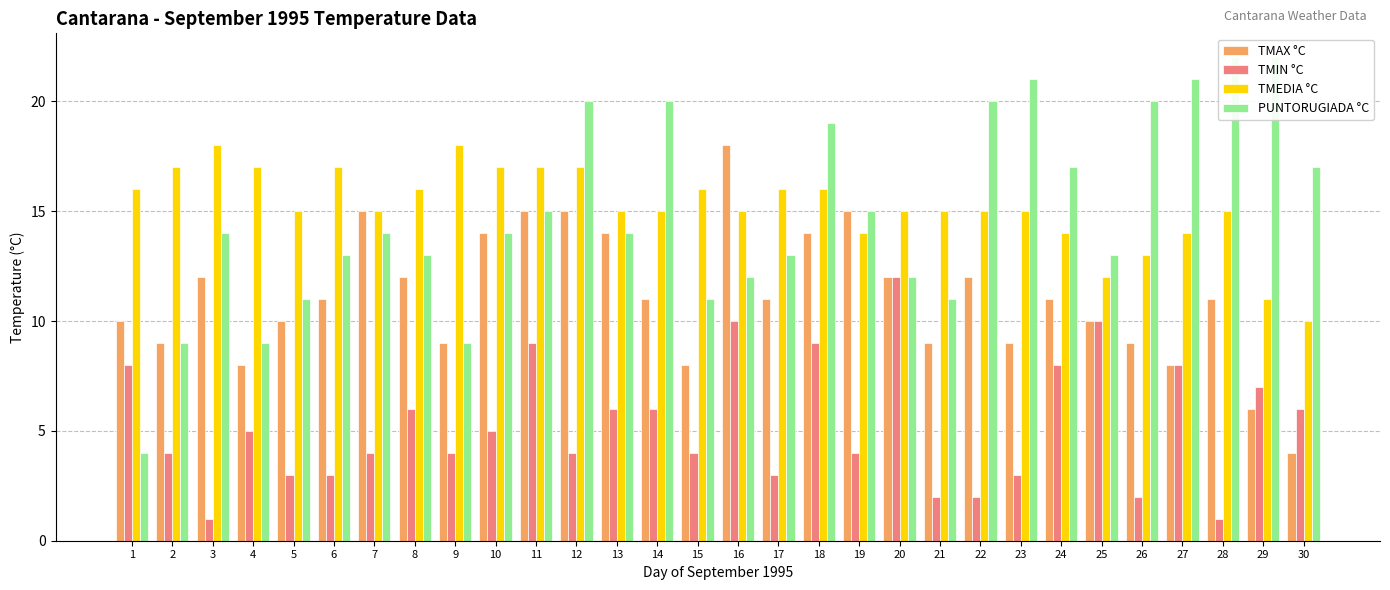

What is the total value across all series at 22?

49